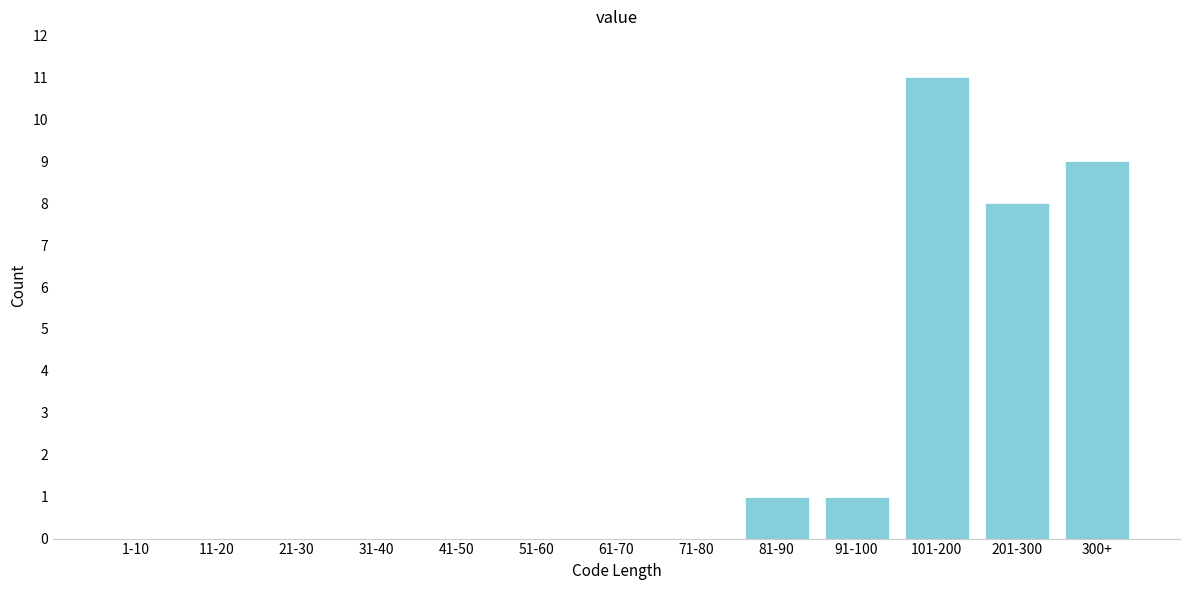

Reading left to right, list all the values displayed in this chart.

1-10=0	11-20=0	21-30=0	31-40=0	41-50=0	51-60=0	61-70=0	71-80=0	81-90=1	91-100=1	101-200=11	201-300=8	300+=9